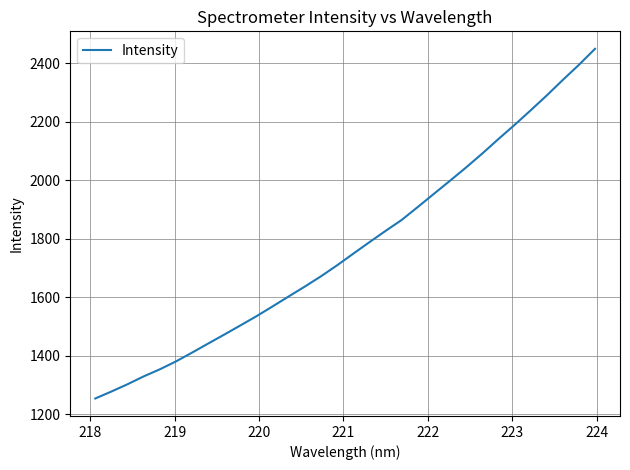

What is the minimum value shown in the chart?

1254.0